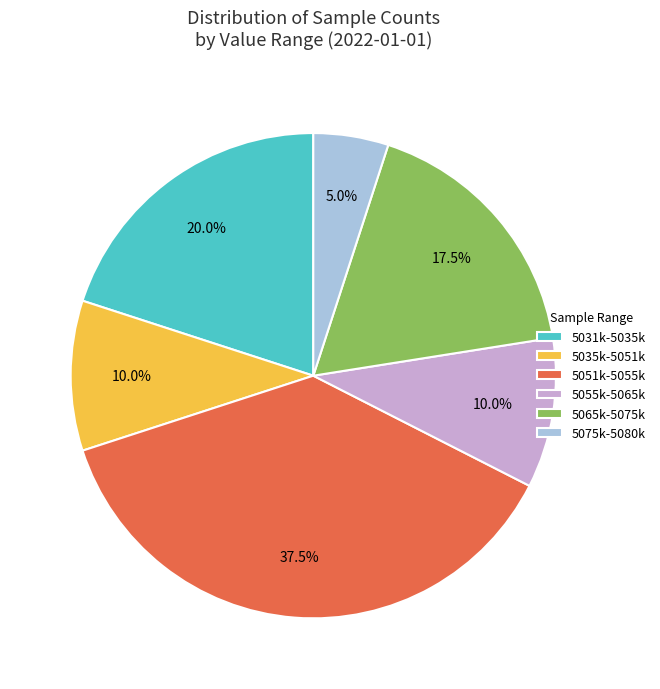

Count the number of slices in the pie.

6